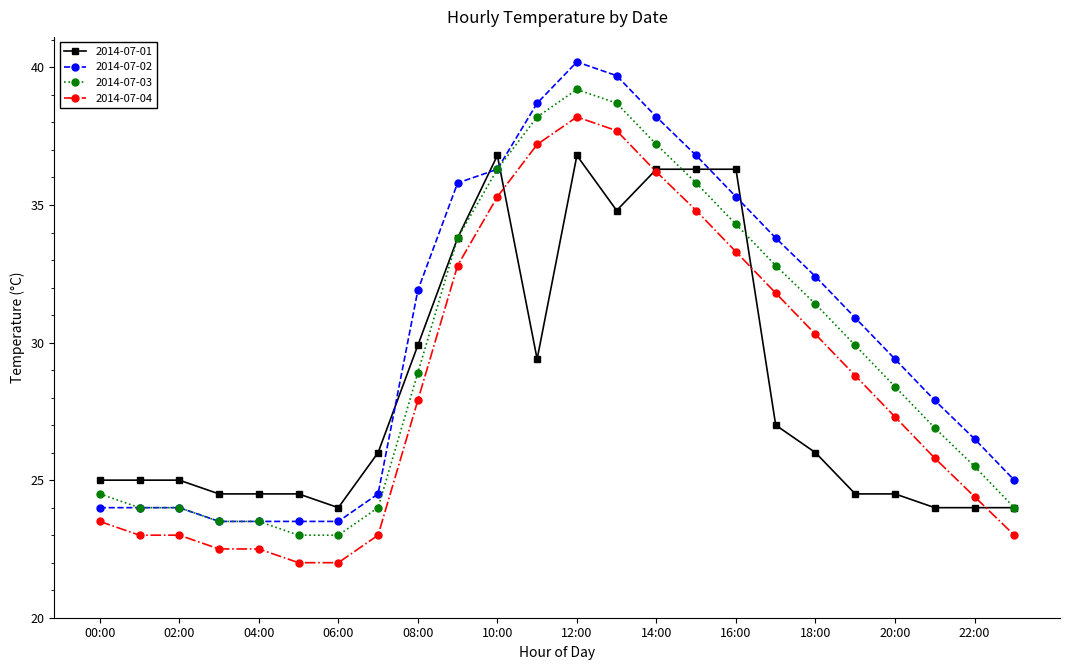

How many intersections are there between 2014-07-01 and 2014-07-02?

5